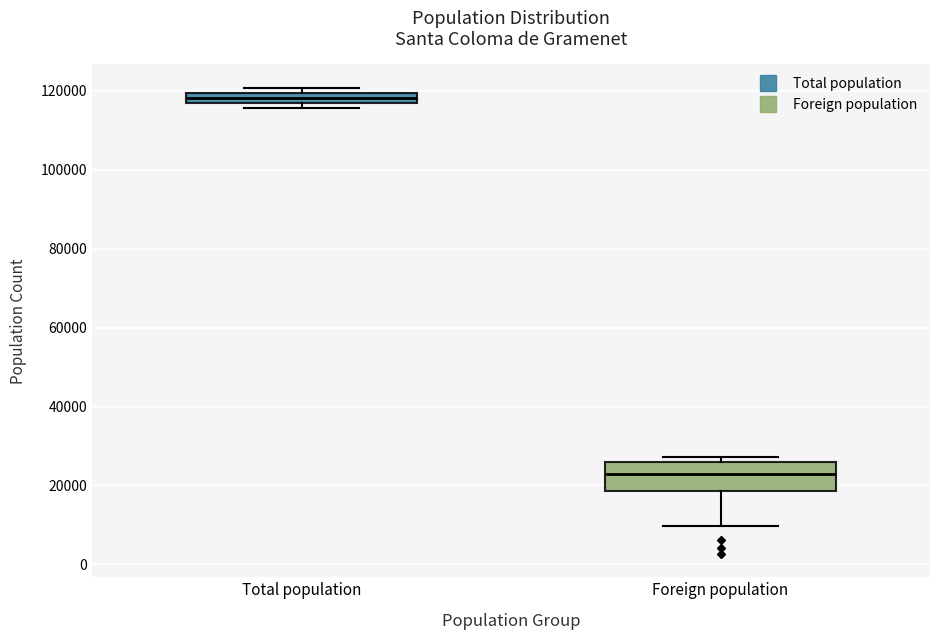

Comparing the boxes themselves (not the whiskers), which one is the tallest?

Foreign population